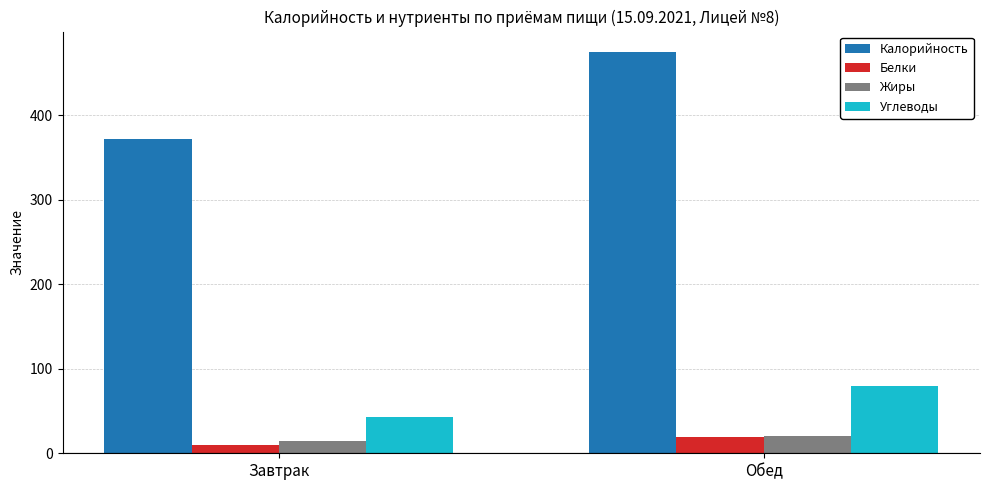

What is the total value across all series at Обед?

593.0